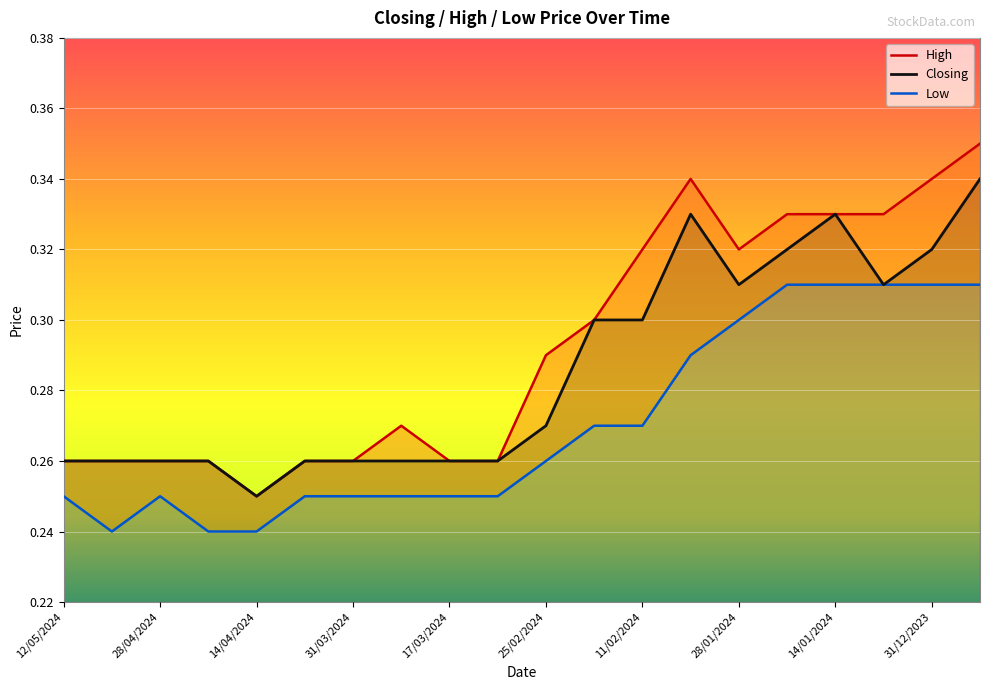

Reading left to right, what are all the values shown in this chart?

High: 0.3	0.3	0.3	0.3	0.2	0.3	0.3	0.3	0.3	0.3	0.3	0.3	0.3	0.3	0.3	0.3	0.3	0.3	0.3	0.3
Closing: 0.3	0.3	0.3	0.3	0.2	0.3	0.3	0.3	0.3	0.3	0.3	0.3	0.3	0.3	0.3	0.3	0.3	0.3	0.3	0.3
Low: 0.2	0.2	0.2	0.2	0.2	0.2	0.2	0.2	0.2	0.2	0.3	0.3	0.3	0.3	0.3	0.3	0.3	0.3	0.3	0.3